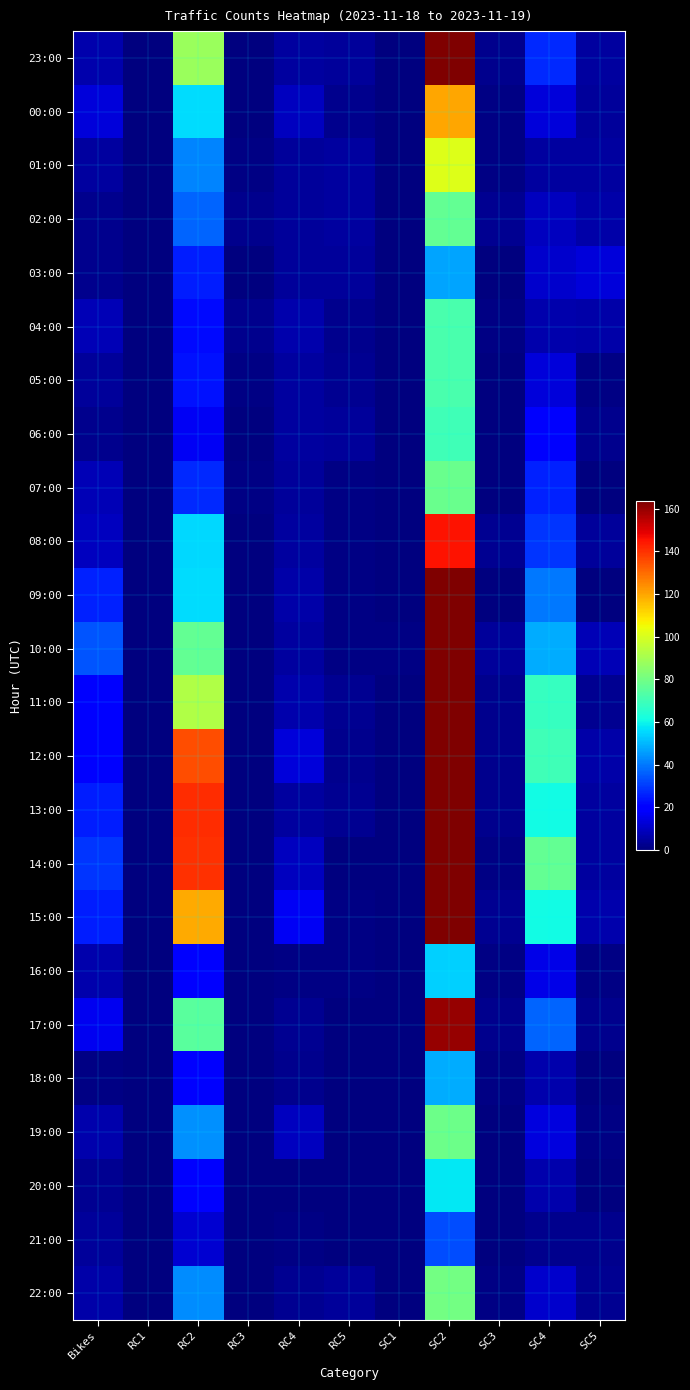

Reading left to right, transcribe all the data shown in this chart.

23:00: Bikes=7	RC1=0	RC2=88	RC3=0	RC4=5	RC5=4	SC1=0	SC2=220	SC3=2	SC4=27	SC5=5
00:00: Bikes=13	RC1=0	RC2=56	RC3=0	RC4=9	RC5=2	SC1=0	SC2=120	SC3=1	SC4=13	SC5=4
01:00: Bikes=5	RC1=0	RC2=42	RC3=1	RC4=4	RC5=5	SC1=0	SC2=101	SC3=1	SC4=5	SC5=5
02:00: Bikes=2	RC1=0	RC2=37	RC3=2	RC4=4	RC5=5	SC1=0	SC2=77	SC3=3	SC4=9	SC5=6
03:00: Bikes=2	RC1=0	RC2=25	RC3=0	RC4=4	RC5=4	SC1=0	SC2=47	SC3=0	SC4=11	SC5=13
04:00: Bikes=8	RC1=0	RC2=22	RC3=2	RC4=7	RC5=2	SC1=0	SC2=72	SC3=1	SC4=7	SC5=6
05:00: Bikes=4	RC1=0	RC2=23	RC3=1	RC4=5	RC5=3	SC1=0	SC2=72	SC3=0	SC4=13	SC5=1
06:00: Bikes=2	RC1=0	RC2=17	RC3=0	RC4=5	RC5=4	SC1=0	SC2=70	SC3=0	SC4=18	SC5=2
07:00: Bikes=8	RC1=0	RC2=27	RC3=1	RC4=4	RC5=1	SC1=0	SC2=78	SC3=0	SC4=26	SC5=0
08:00: Bikes=9	RC1=0	RC2=55	RC3=0	RC4=5	RC5=1	SC1=0	SC2=145	SC3=3	SC4=29	SC5=4
09:00: Bikes=26	RC1=0	RC2=56	RC3=0	RC4=6	RC5=1	SC1=0	SC2=191	SC3=0	SC4=40	SC5=0
10:00: Bikes=34	RC1=0	RC2=77	RC3=0	RC4=5	RC5=1	SC1=1	SC2=266	SC3=4	SC4=48	SC5=8
11:00: Bikes=19	RC1=0	RC2=92	RC3=0	RC4=7	RC5=3	SC1=0	SC2=244	SC3=2	SC4=68	SC5=3
12:00: Bikes=21	RC1=0	RC2=135	RC3=0	RC4=13	RC5=2	SC1=0	SC2=302	SC3=2	SC4=70	SC5=6
13:00: Bikes=25	RC1=0	RC2=141	RC3=0	RC4=5	RC5=3	SC1=0	SC2=344	SC3=2	SC4=61	SC5=5
14:00: Bikes=29	RC1=0	RC2=140	RC3=0	RC4=9	RC5=0	SC1=0	SC2=322	SC3=1	SC4=77	SC5=5
15:00: Bikes=25	RC1=0	RC2=119	RC3=0	RC4=17	RC5=1	SC1=0	SC2=311	SC3=3	SC4=61	SC5=7
16:00: Bikes=7	RC1=0	RC2=20	RC3=0	RC4=1	RC5=1	SC1=0	SC2=54	SC3=1	SC4=15	SC5=1
17:00: Bikes=16	RC1=0	RC2=75	RC3=0	RC4=3	RC5=0	SC1=0	SC2=160	SC3=2	SC4=37	SC5=2
18:00: Bikes=1	RC1=0	RC2=19	RC3=0	RC4=2	RC5=0	SC1=0	SC2=48	SC3=1	SC4=7	SC5=0
19:00: Bikes=7	RC1=0	RC2=44	RC3=0	RC4=9	RC5=0	SC1=0	SC2=79	SC3=0	SC4=14	SC5=1
20:00: Bikes=3	RC1=0	RC2=21	RC3=0	RC4=0	RC5=0	SC1=0	SC2=58	SC3=0	SC4=7	SC5=0
21:00: Bikes=4	RC1=0	RC2=12	RC3=0	RC4=1	RC5=0	SC1=0	SC2=33	SC3=0	SC4=2	SC5=2
22:00: Bikes=6	RC1=0	RC2=43	RC3=0	RC4=3	RC5=4	SC1=0	SC2=80	SC3=1	SC4=11	SC5=3